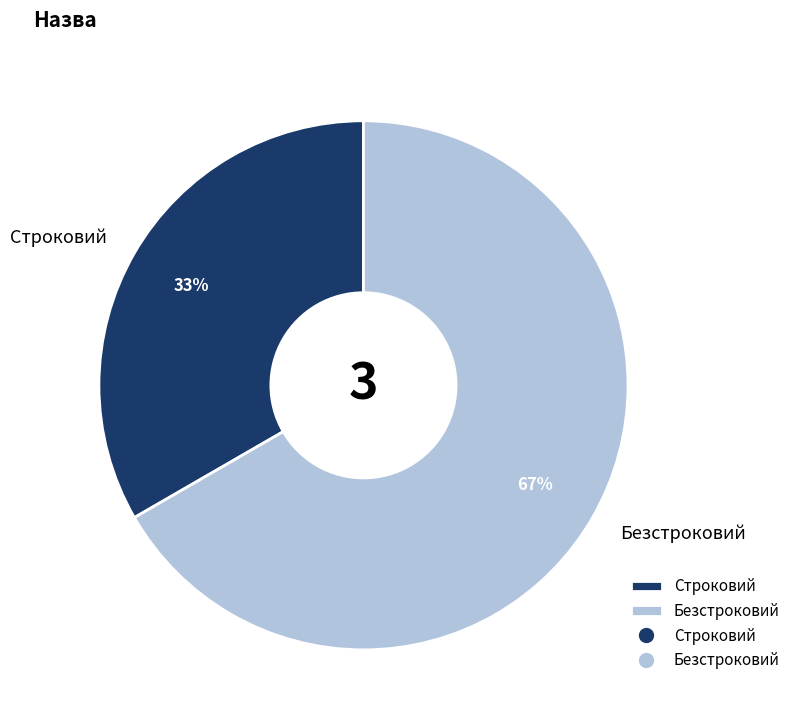

Between Строковий and Безстроковий, which is larger?

Безстроковий